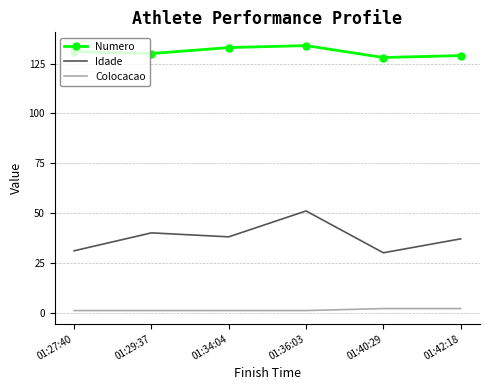

What is the difference between the maximum and minimum values in the Numero series?

6